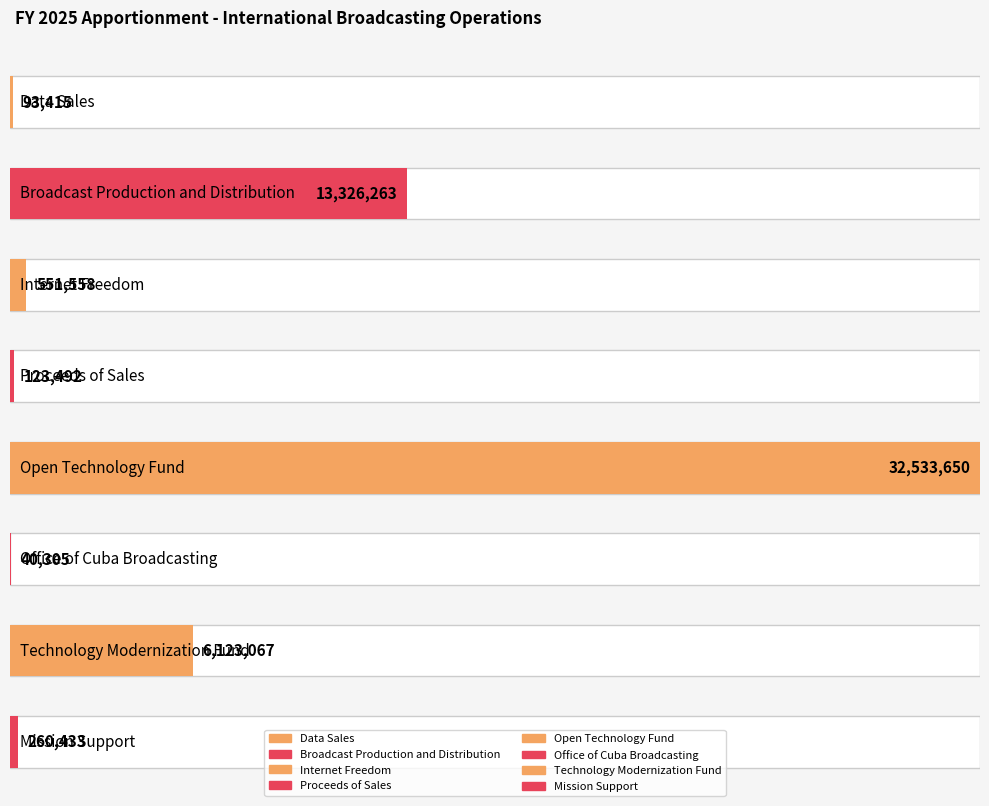

Which category has the highest value across all series?

Open Technology Fund